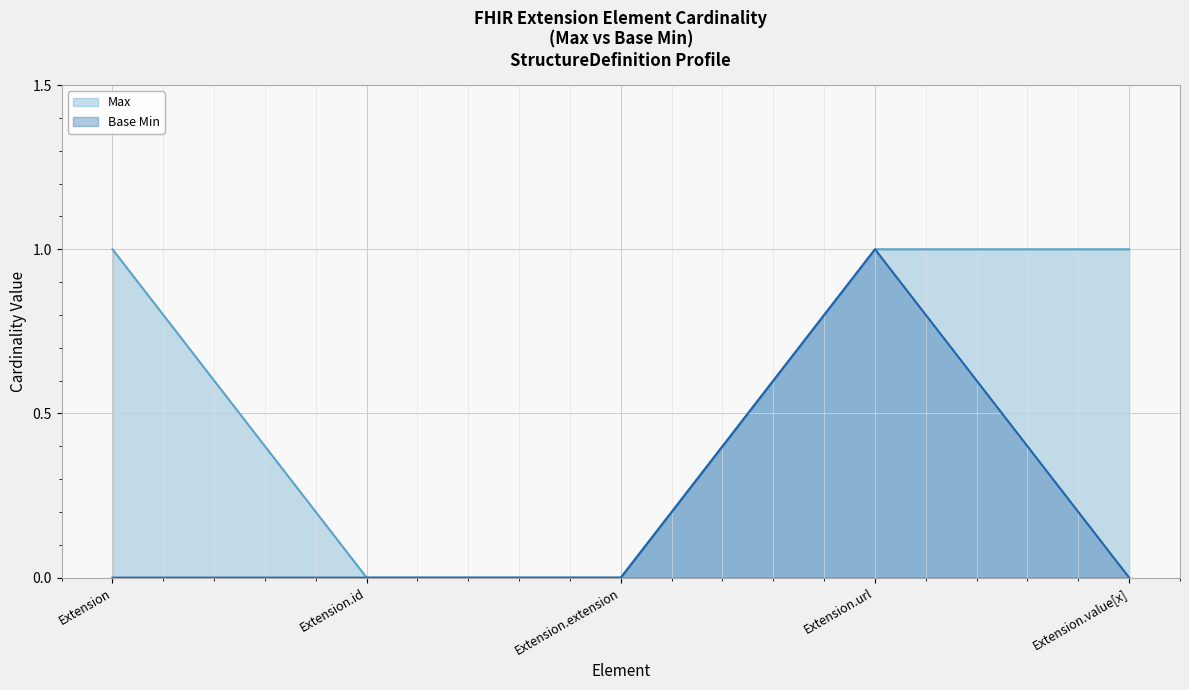

Which has a higher value, Extension.url or Extension.extension?

Extension.url